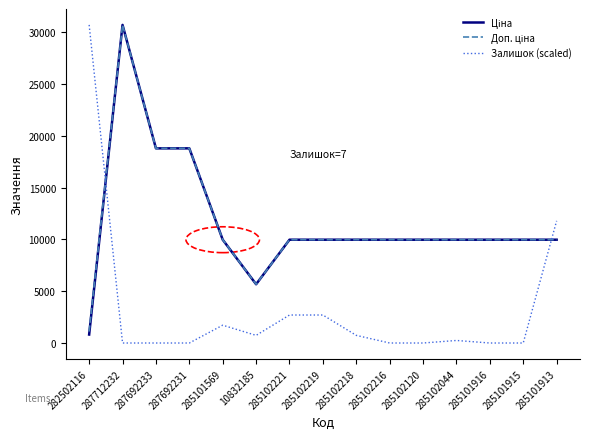

True or false: Залишок (scaled) has a value of 713.6 at 285102219.

False